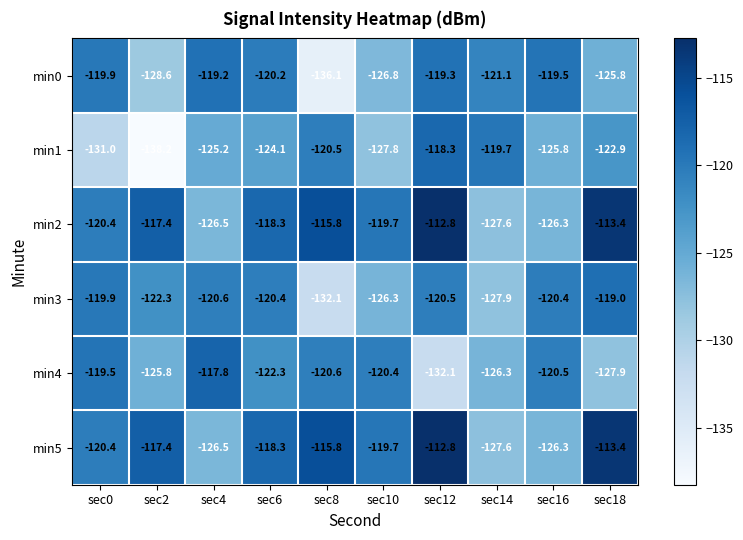

Is it true that min2 equals -112.8 at sec12?

True